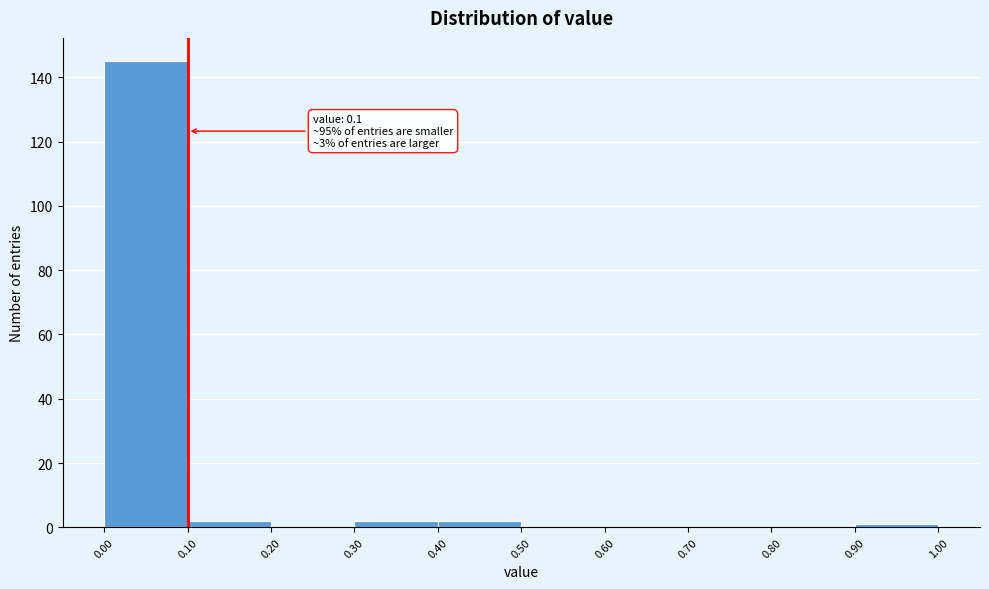

Over which range of the x-axis is the bar tallest?

0.00 to 0.10